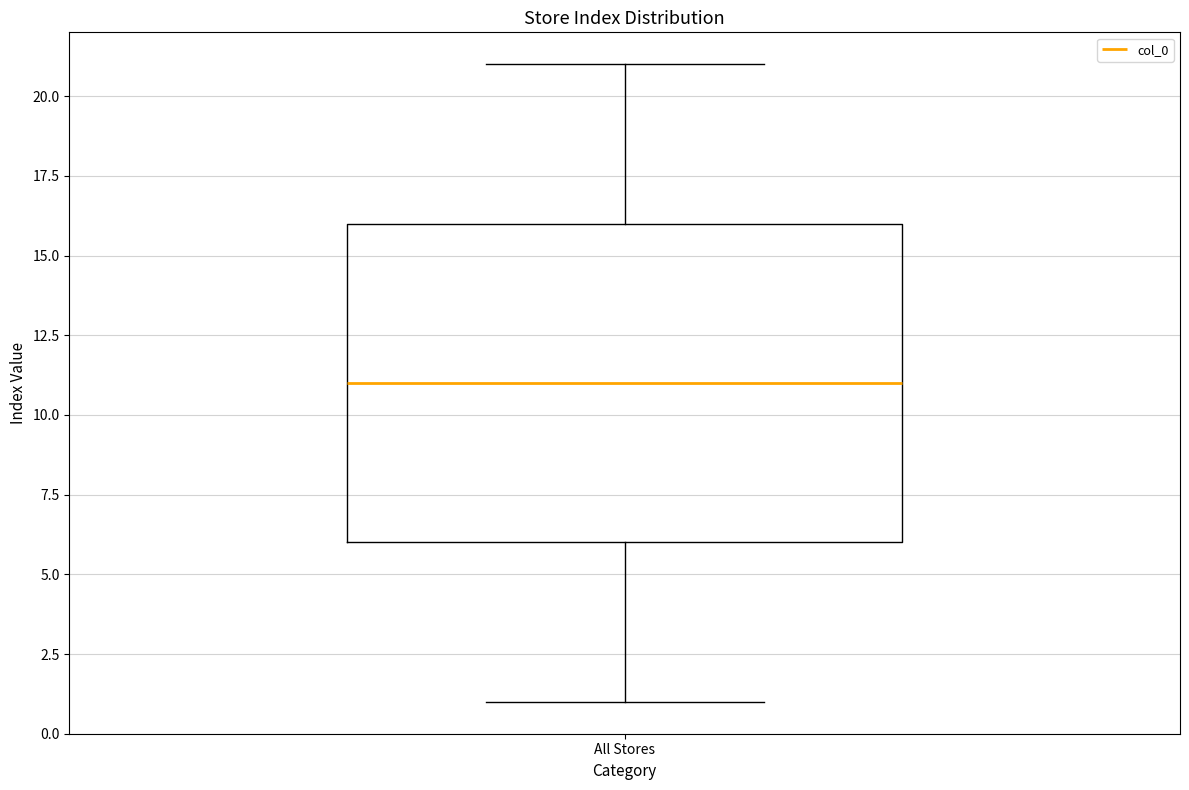

Read this box plot against the y-axis: the position of the median line, the range covered by the box, and the ends of both whiskers. The values are not printed on the chart, so give them approximately, as read against the axis.

median 11, box 6 to 16, whiskers 1 to 21